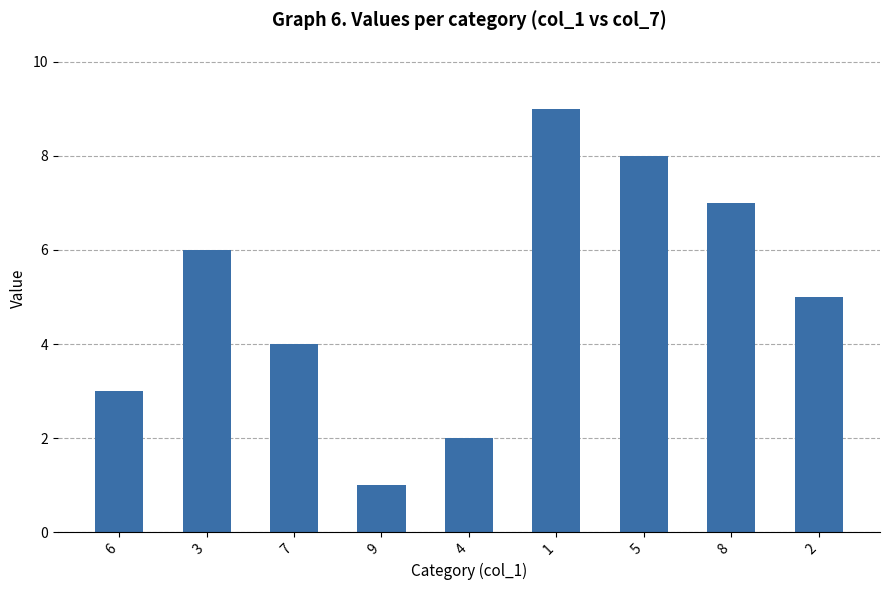

List the labels in order of value, smallest first.

9, 4, 6, 7, 2, 3, 8, 5, 1